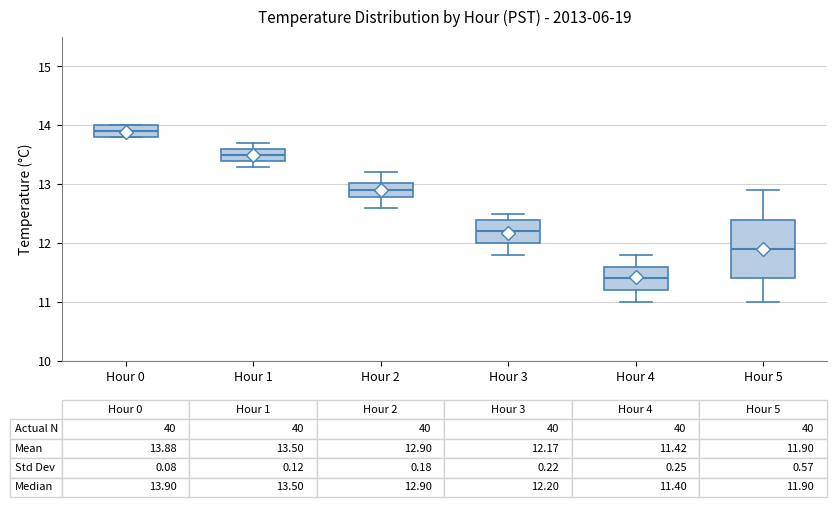

Which box has the lowest median line?

Hour 4